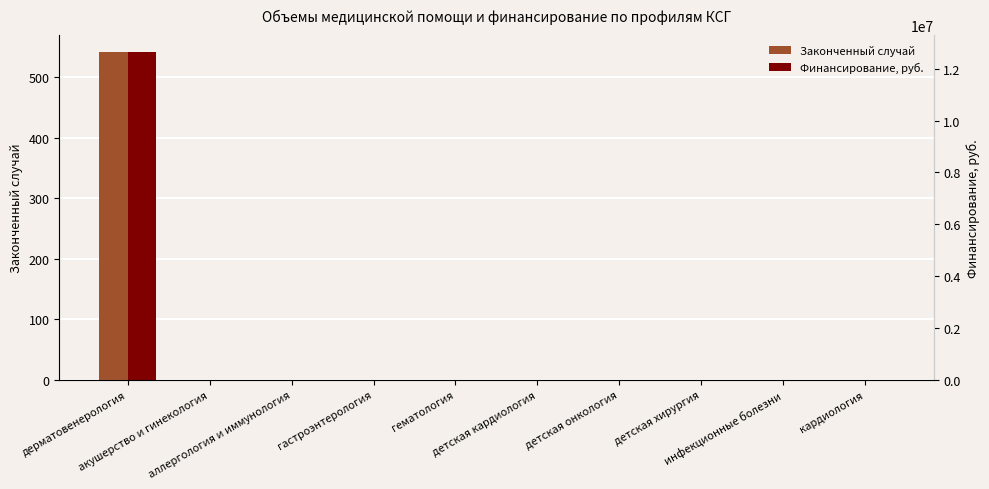

What position from the left is дерматовенерология?

1